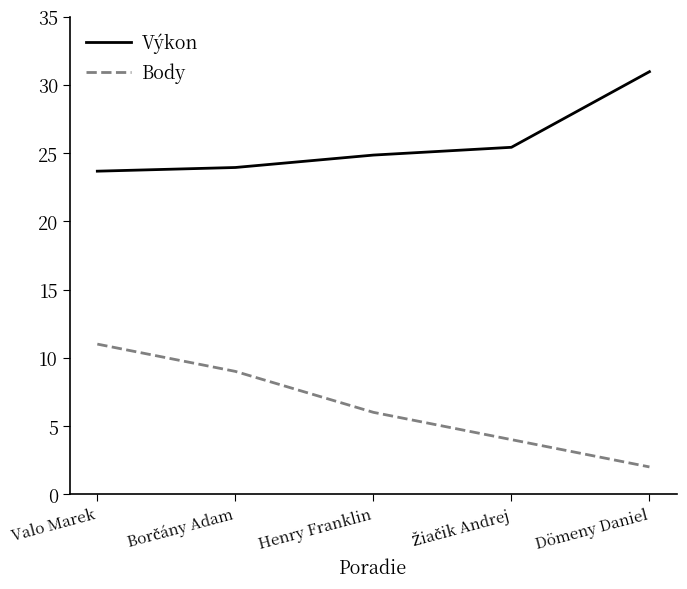

How many series are shown in this chart?

2